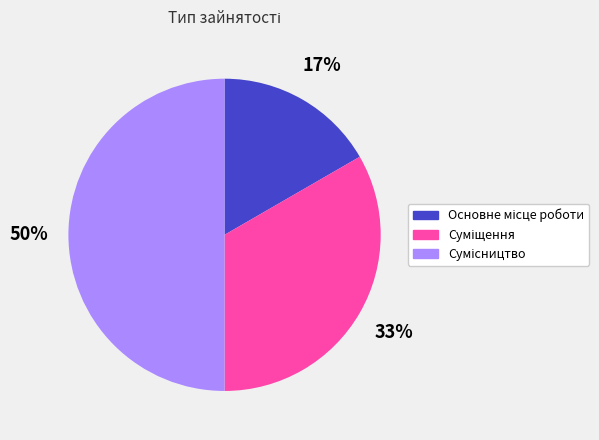

To the nearest percent, what is the average slice percentage?

33%